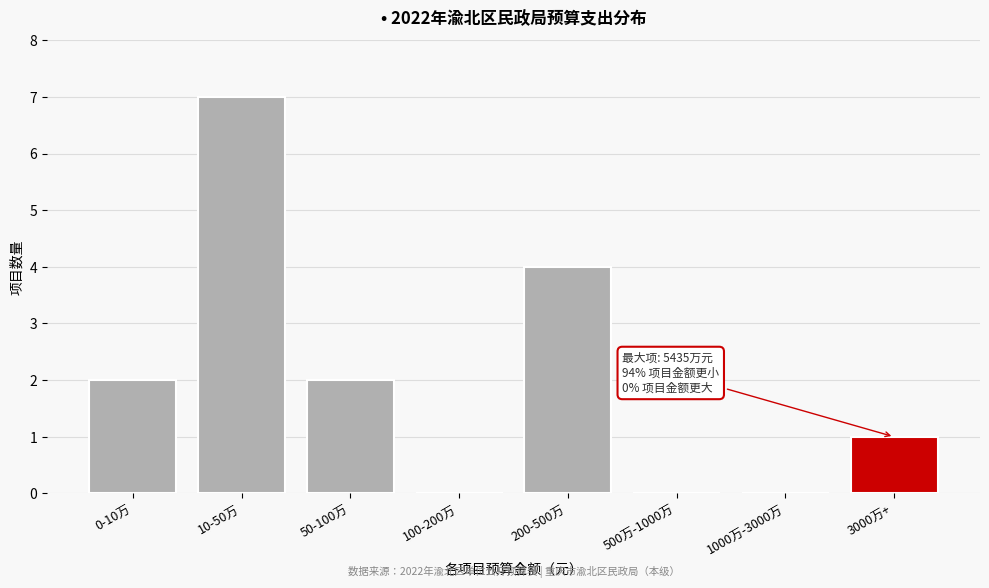

Reading left to right, list all the values displayed in this chart.

0-10万=2	10-50万=7	50-100万=2	100-200万=0	200-500万=4	500万-1000万=0	1000万-3000万=0	3000万+=1